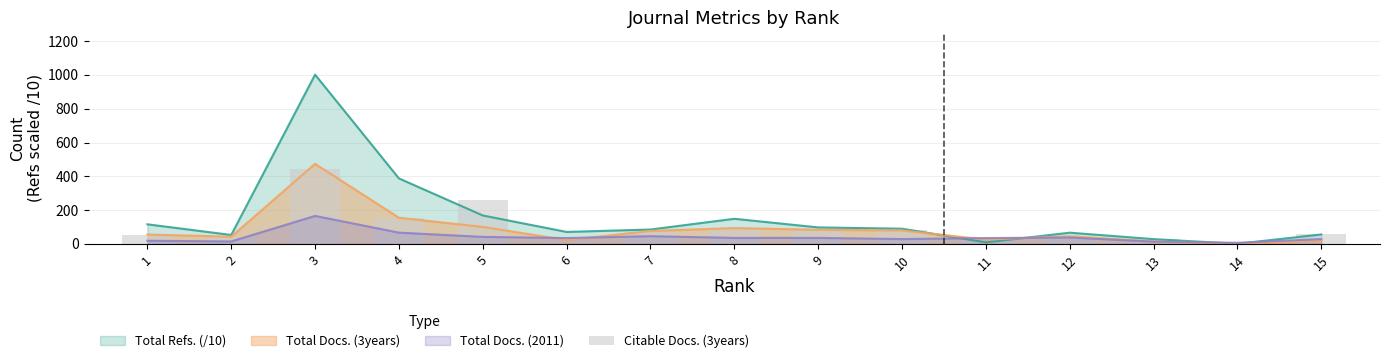

Does the chart contain stacked bars?

No